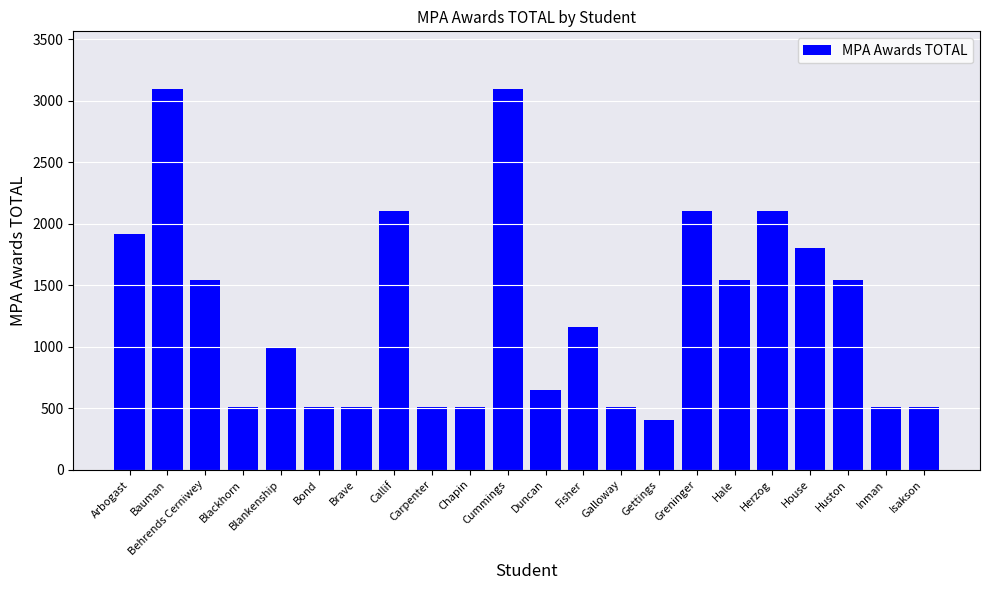

At which category does the chart reach its minimum across all series?

Gettings